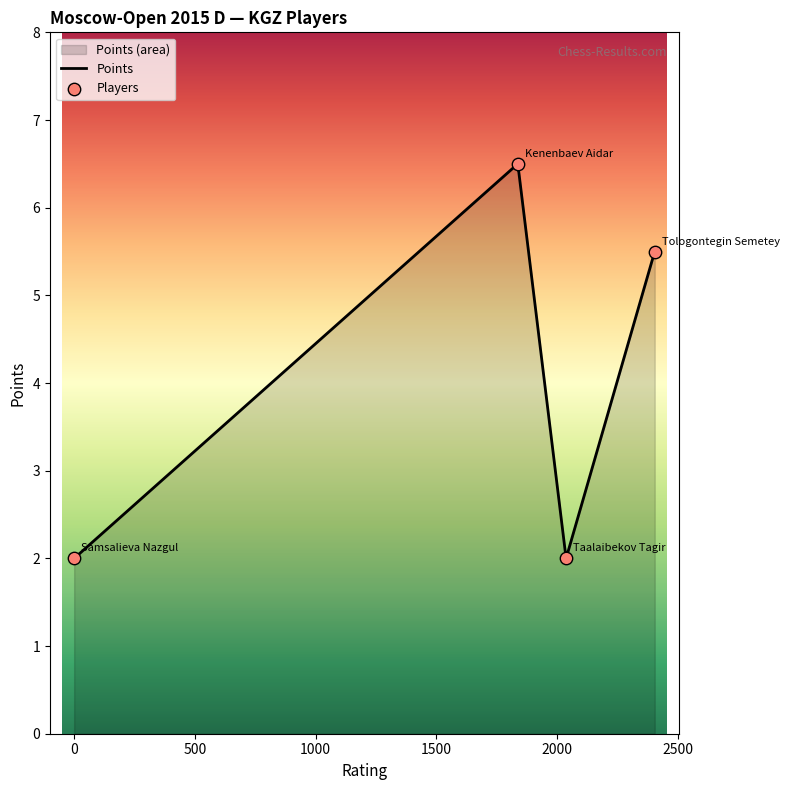

What is the ratio of the value at Taalaibekov Tagir to the value at Kenenbaev Aidar?

0.3